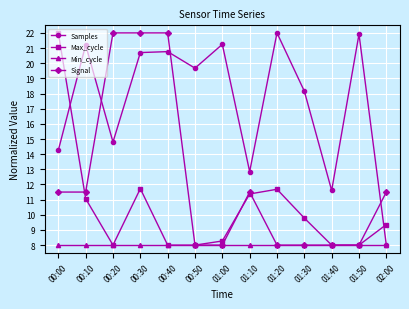

Reading left to right, transcribe all the data shown in this chart.

Samples: 14.3	21.2	14.8	20.7	20.8	19.7	21.2	12.8	22.0	18.2	11.6	21.9	8.0
Max_cycle: 22.0	11.1	8.0	11.7	8.0	8.0	8.3	11.4	11.7	9.8	8.0	8.0	9.4
Min_cycle: 8.0	8.0	8.0	8.0	8.0	8.0	8.0	8.0	8.0	8.0	8.0	8.0	8.0
Signal: 11.5	11.5	22.0	22.0	22.0	8.0	8.0	11.5	8.0	8.0	8.0	8.0	11.5